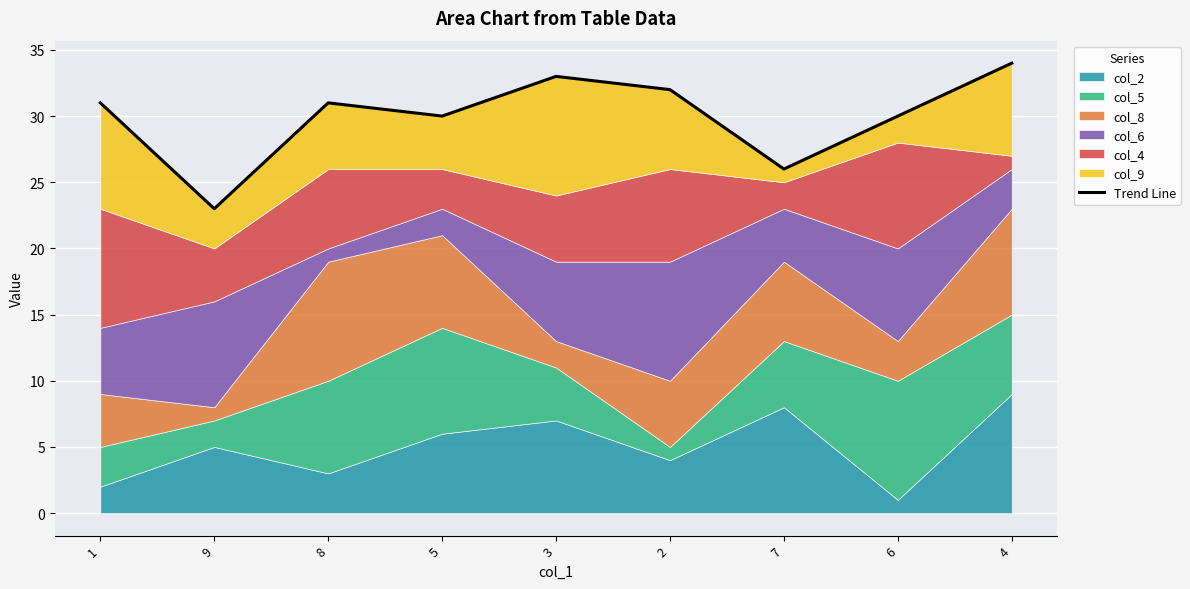

Reading right to left, what are all the values shown in this chart?

4=34	6=30	7=26	2=32	3=33	5=30	8=31	9=23	1=31